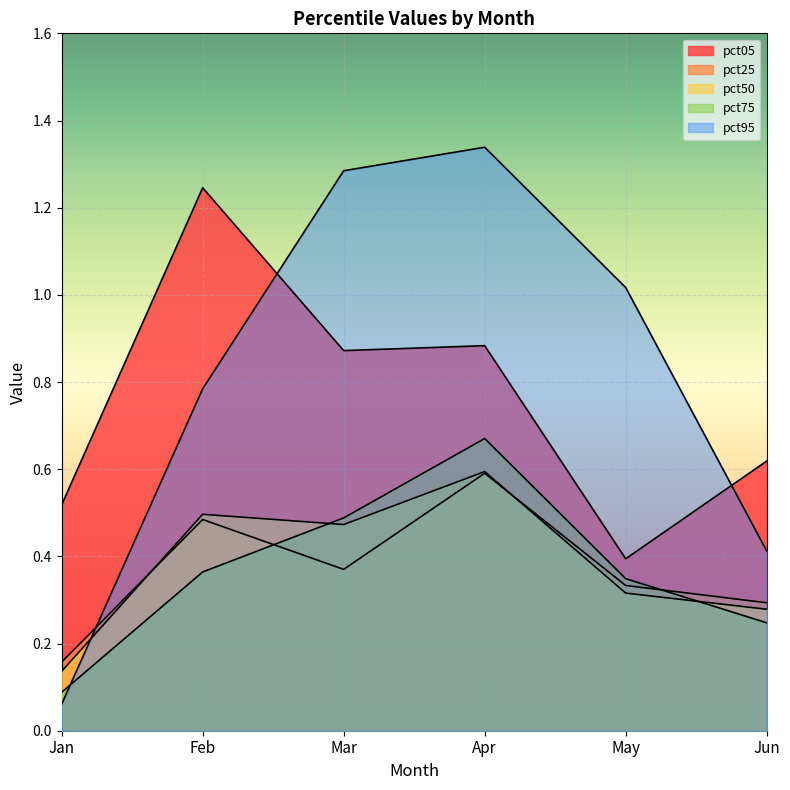

At how many categories does at least one series exceed 1?

4